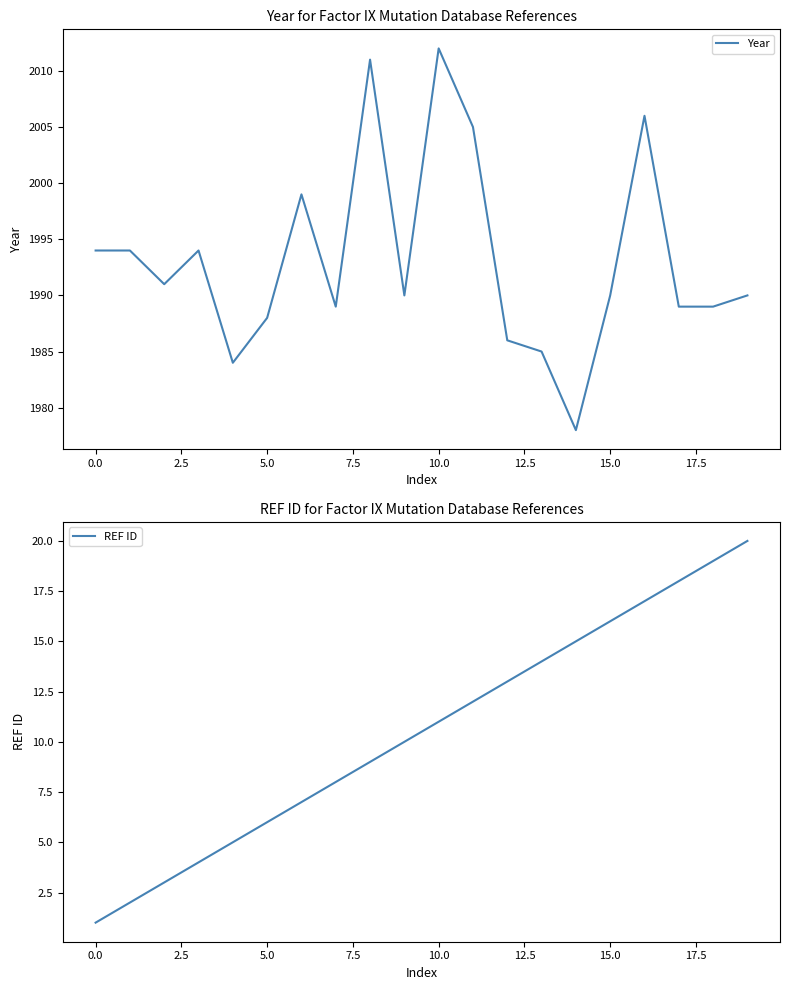

Which category has the lowest value in the REF ID series?

0.0